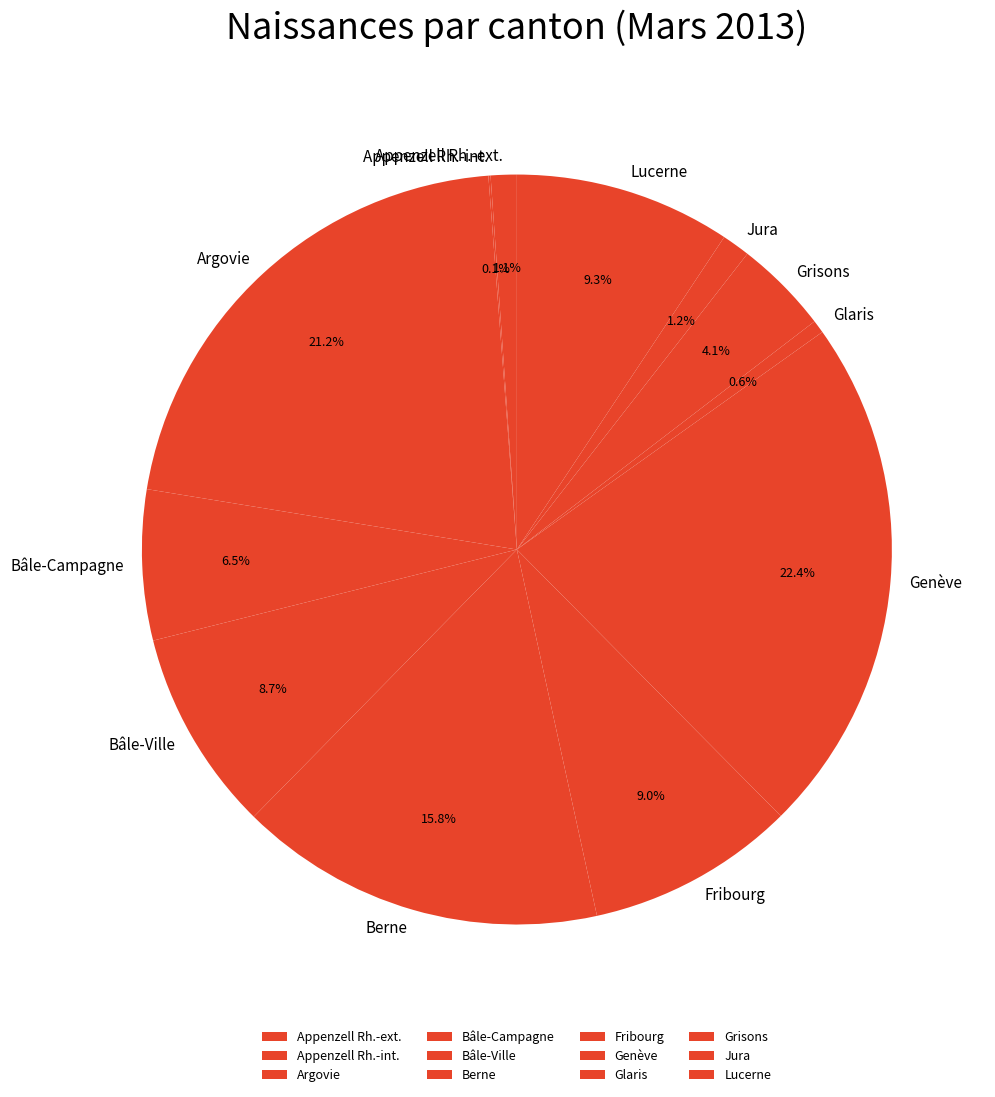

Is there a majority slice in this chart?

No